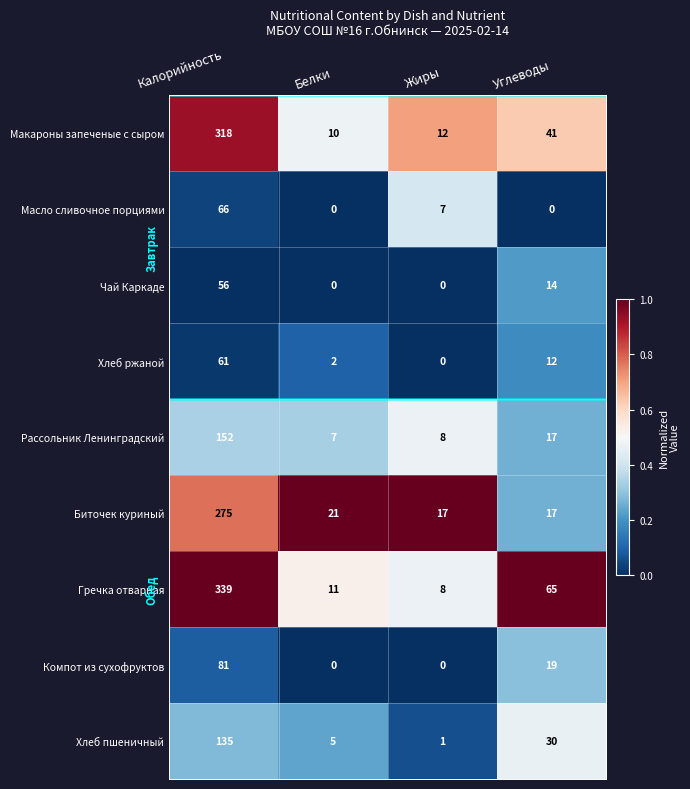

Rank the series by their maximum value, from lowest to highest.

Чай Каркаде, Хлеб ржаной, Масло сливочное порциями, Компот из сухофруктов, Хлеб пшеничный, Рассольник Ленинградский, Биточек куриный, Макароны запеченые с сыром, Гречка отварная